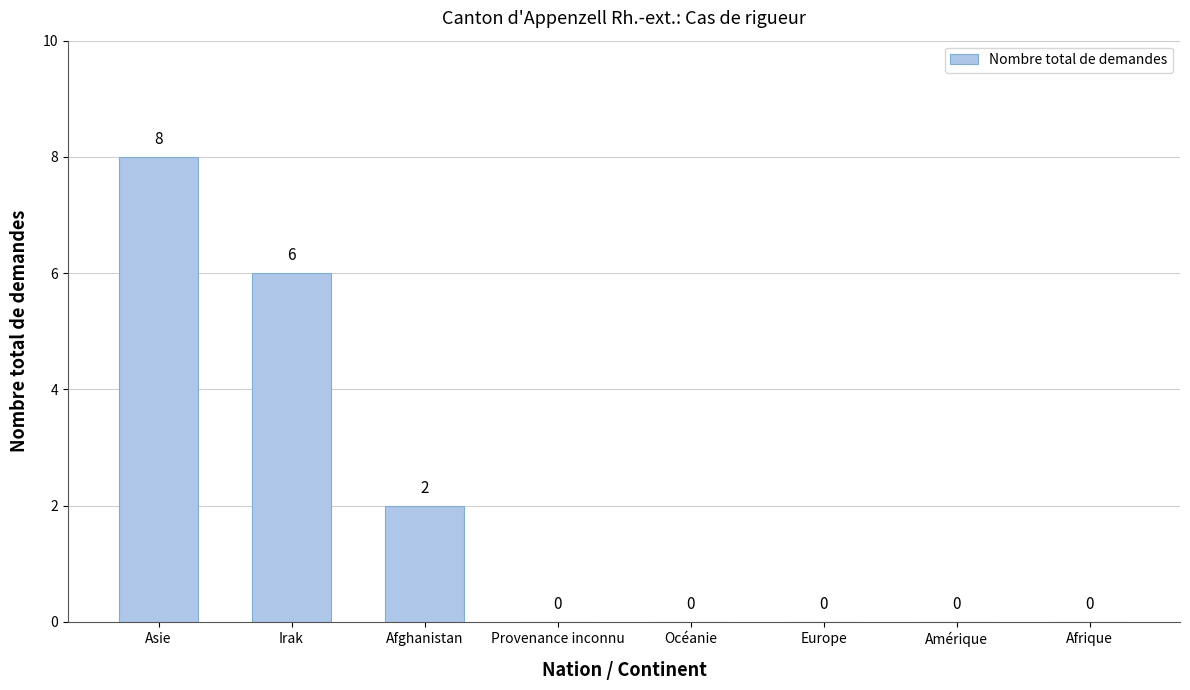

How many values are between 0 and 6?

7